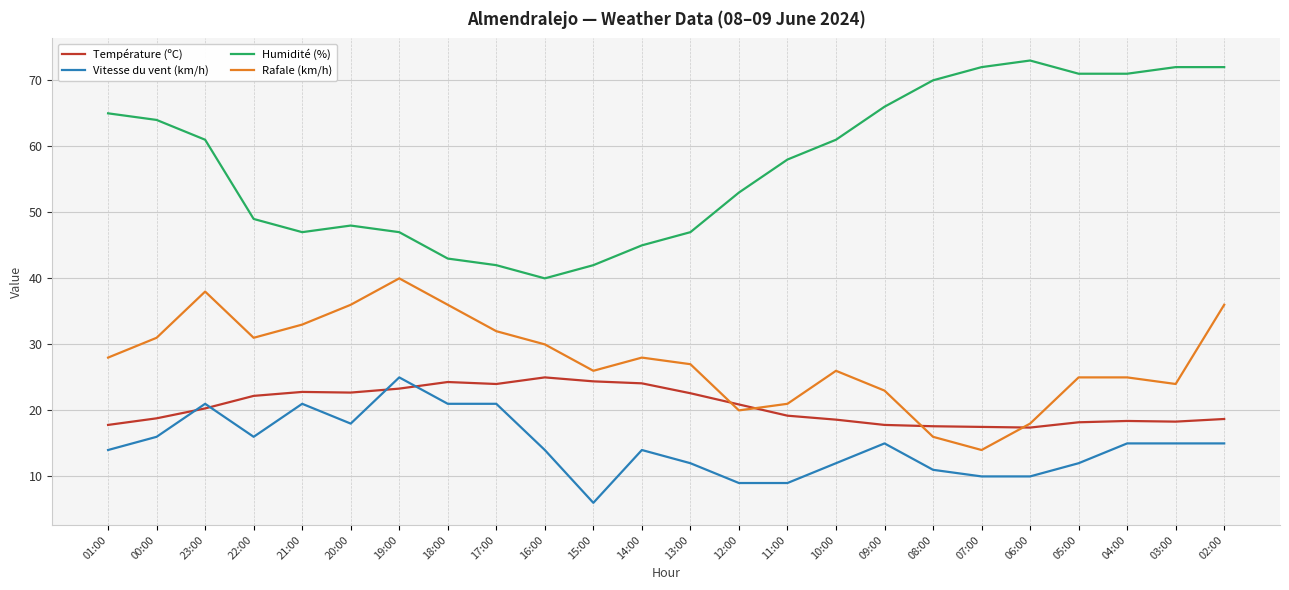

At how many categories does at least one series exceed 12?

24